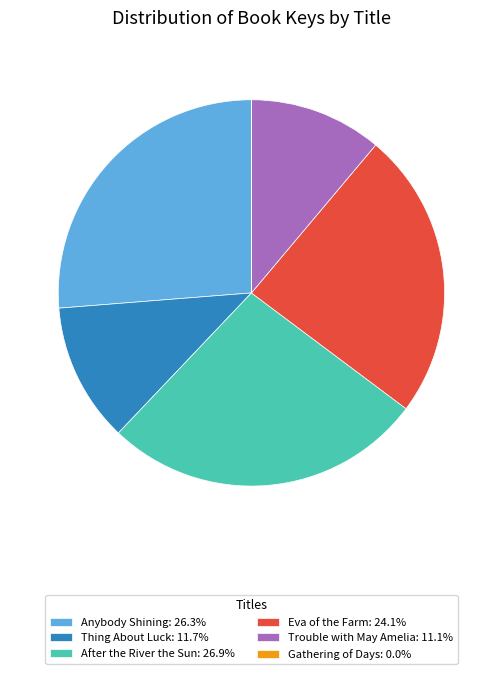

Does Trouble with May Amelia: 11.1% represent more than half of the total?

No